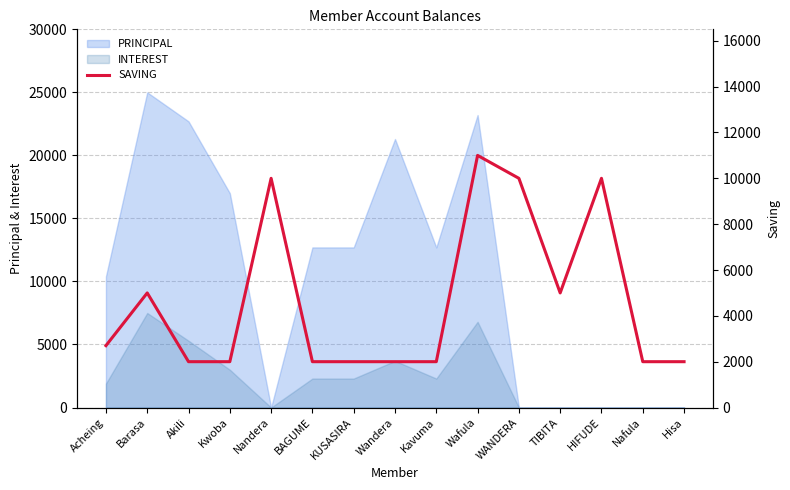

What is the highest value of the PRINCIPAL series?

25000